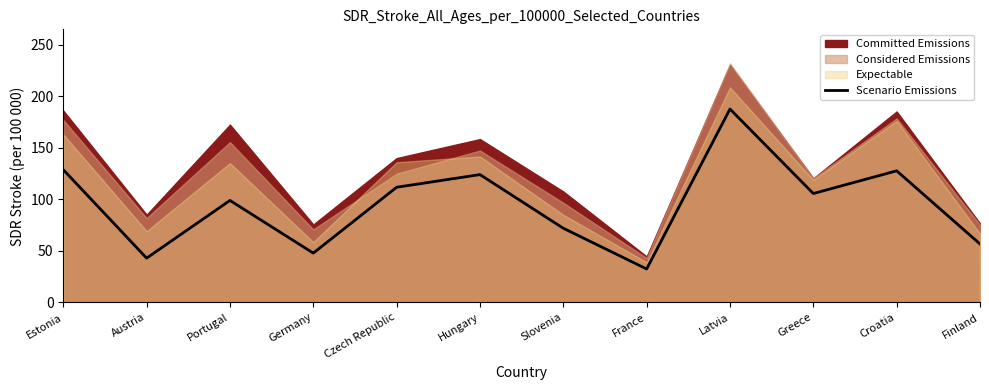

Reading left to right, what are all the values shown in this chart?

128.9	43.0	99.0	47.9	111.8	124.1	72.0	32.5	187.8	105.7	127.8	56.8